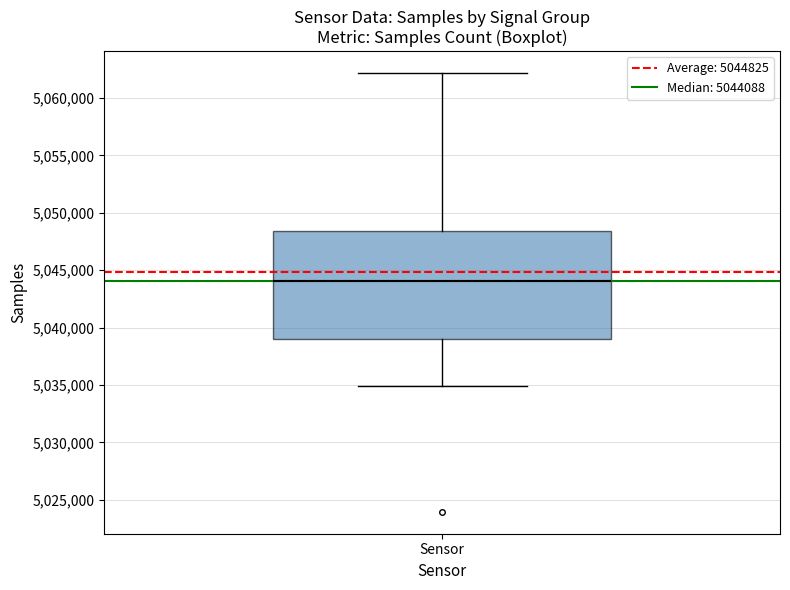

Read this box plot against the y-axis: the position of the median line, the range covered by the box, and the ends of both whiskers. The values are not printed on the chart, so give them approximately, as read against the axis.

median 5044000, box 5039000 to 5048500, whiskers 5035000 to 5062000